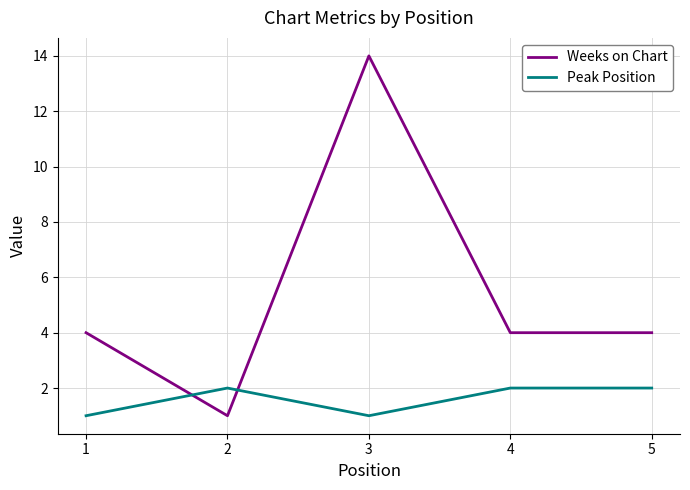

Rank the series at 3 from highest to lowest value.

Weeks on Chart, Peak Position